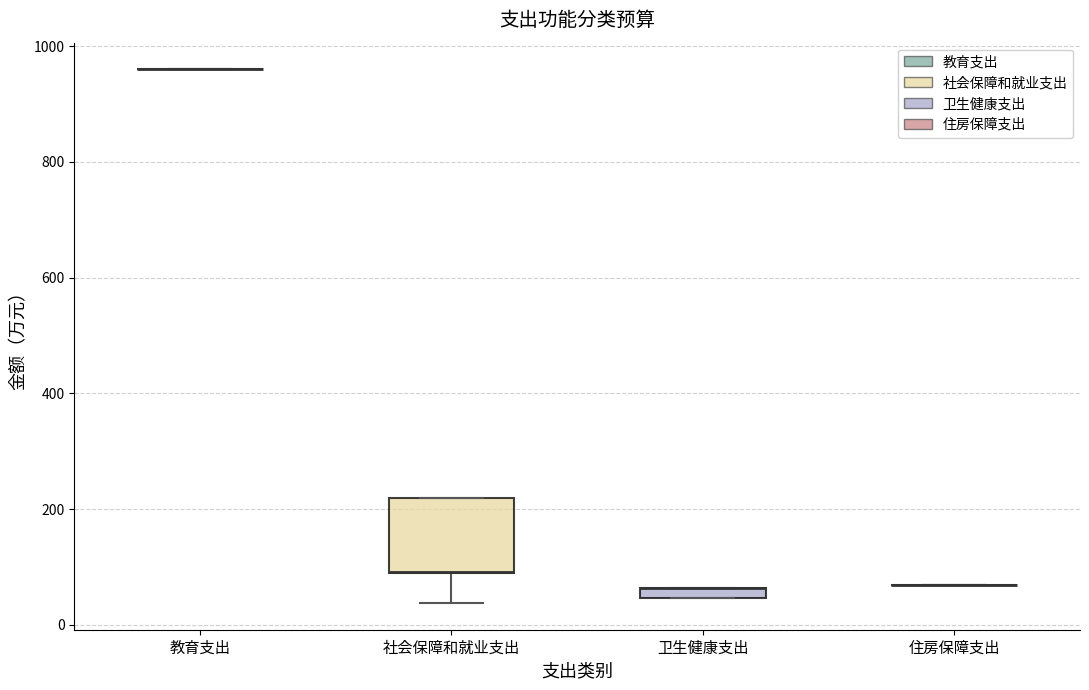

Which box is the tallest, from its lower edge to its upper edge?

社会保障和就业支出